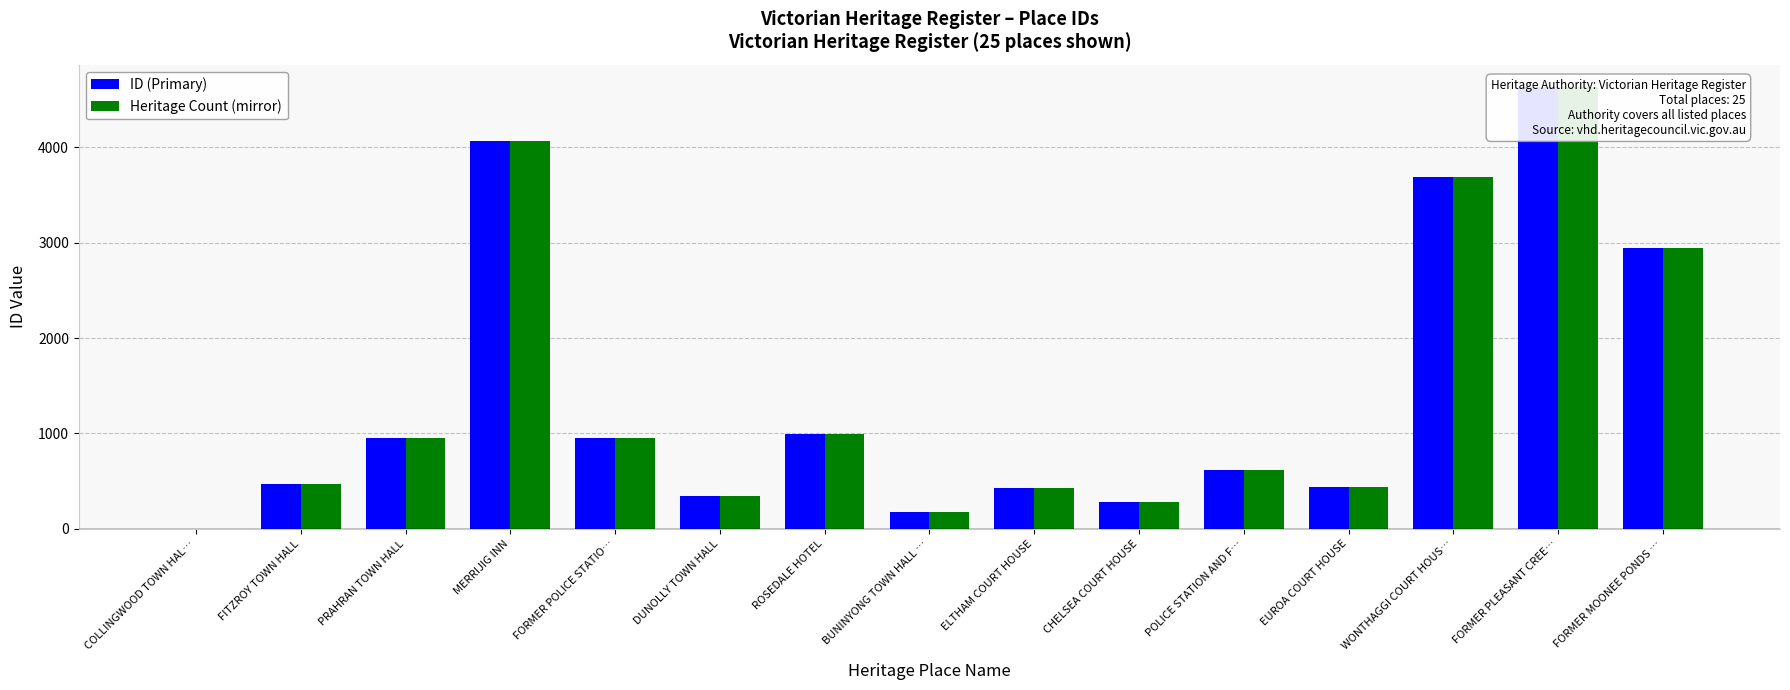

What are all the series names shown in the legend?

ID (Primary), Heritage Count (mirror)